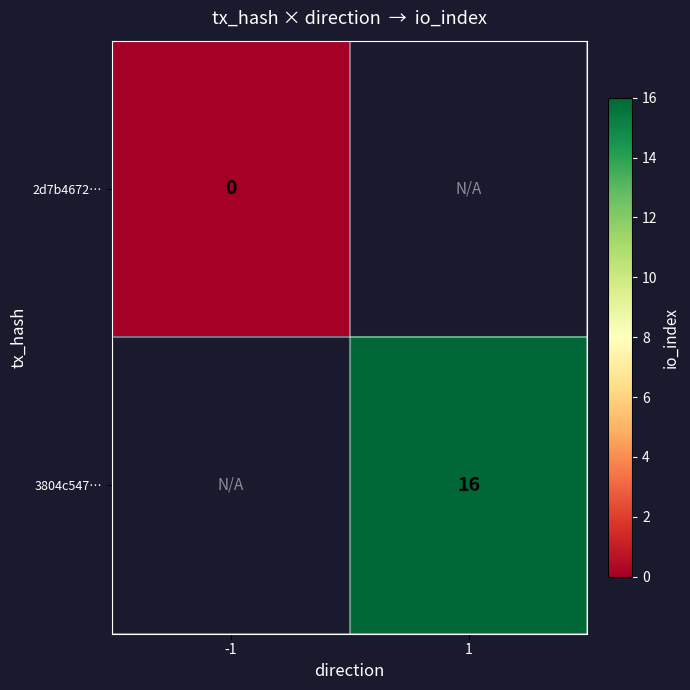

Rank the series by their maximum value, from lowest to highest.

2d7b4672…, 3804c547…